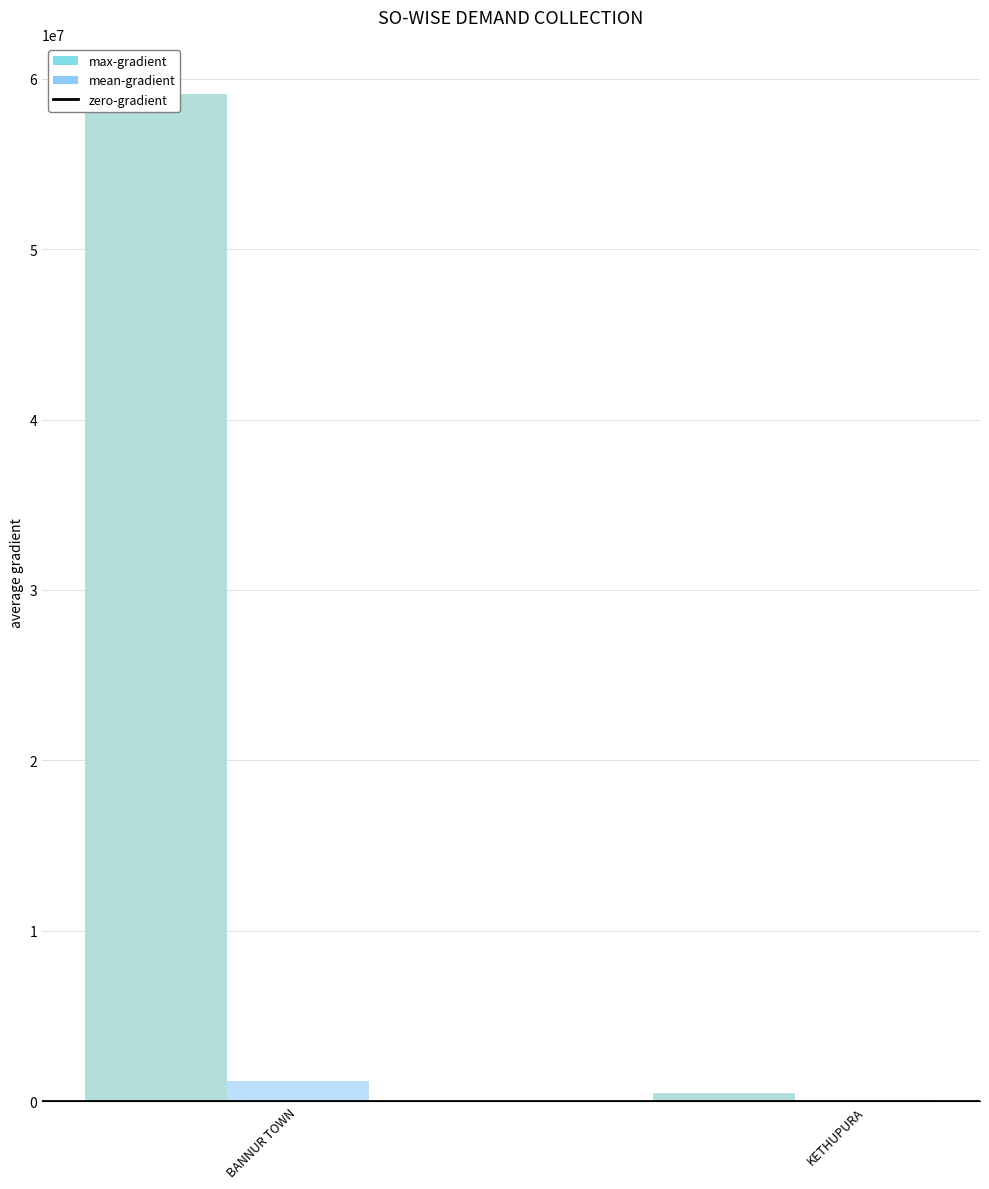

Which category has the lowest value across all series?

BANNUR TOWN